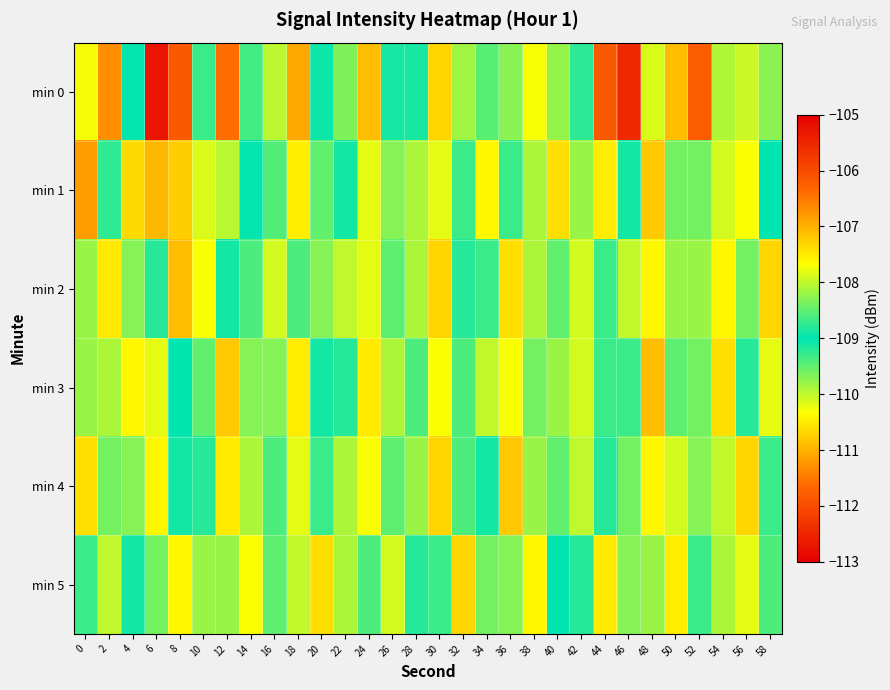

Reading left to right, what are all the values shown in this chart?

min 0: 0=-107.7	2=-106.7	4=-109.0	6=-105.3	8=-106.2	10=-109.3	12=-106.4	14=-109.3	16=-108.0	18=-106.9	20=-109.1	22=-109.7	24=-107.1	26=-108.9	28=-109.1	30=-110.7	32=-109.8	34=-109.5	36=-108.3	38=-107.7	40=-108.2	42=-108.8	44=-111.8	46=-112.5	48=-107.9	50=-107.1	52=-106.2	54=-108.1	56=-108.0	58=-109.7
min 1: 0=-106.8	2=-109.2	4=-110.6	6=-107.0	8=-110.8	10=-107.9	12=-110.0	14=-109.0	16=-109.4	18=-107.5	20=-108.5	22=-109.1	24=-107.8	26=-108.3	28=-109.9	30=-110.2	32=-108.7	34=-107.6	36=-109.3	38=-108.1	40=-107.4	42=-109.8	44=-110.5	46=-108.9	48=-107.2	50=-109.6	52=-108.4	54=-110.1	56=-107.7	58=-109.0
min 2: 0=-108.2	2=-107.5	4=-109.7	6=-108.8	8=-107.1	10=-110.3	12=-109.1	14=-108.6	16=-107.9	18=-109.4	20=-108.3	22=-110.0	24=-107.8	26=-109.5	28=-108.1	30=-110.7	32=-109.2	34=-108.7	36=-107.4	38=-109.9	40=-108.5	42=-110.1	44=-109.3	46=-108.0	48=-107.6	50=-109.8	52=-108.2	54=-110.4	56=-109.6	58=-107.3
min 3: 0=-109.8	2=-108.1	4=-107.6	6=-110.2	8=-109.0	10=-108.5	12=-107.2	14=-109.7	16=-108.3	18=-110.5	20=-109.1	22=-108.8	24=-107.5	26=-109.9	28=-108.6	30=-110.3	32=-109.4	34=-108.0	36=-107.7	38=-109.6	40=-108.2	42=-110.1	44=-109.3	46=-108.7	48=-107.1	50=-109.5	52=-108.4	54=-110.6	56=-109.2	58=-107.8
min 4: 0=-107.4	2=-109.6	4=-108.3	6=-110.4	8=-109.1	10=-108.8	12=-107.5	14=-109.9	16=-108.6	18=-110.2	20=-109.3	22=-108.1	24=-107.7	26=-109.5	28=-108.2	30=-110.7	32=-109.4	34=-108.9	36=-107.2	38=-109.8	40=-108.5	42=-110.0	44=-109.2	46=-108.4	48=-107.6	50=-110.1	52=-109.7	54=-108.0	56=-107.3	58=-109.3
min 5: 0=-108.7	2=-110.0	4=-109.1	6=-108.4	8=-107.6	10=-109.8	12=-108.2	14=-110.3	16=-109.5	18=-108.0	20=-107.4	22=-109.9	24=-108.6	26=-110.1	28=-109.2	30=-108.7	32=-107.3	34=-109.6	36=-108.3	38=-110.4	40=-109.0	42=-108.8	44=-107.5	46=-109.7	48=-108.2	50=-110.5	52=-109.3	54=-108.1	56=-107.8	58=-109.4